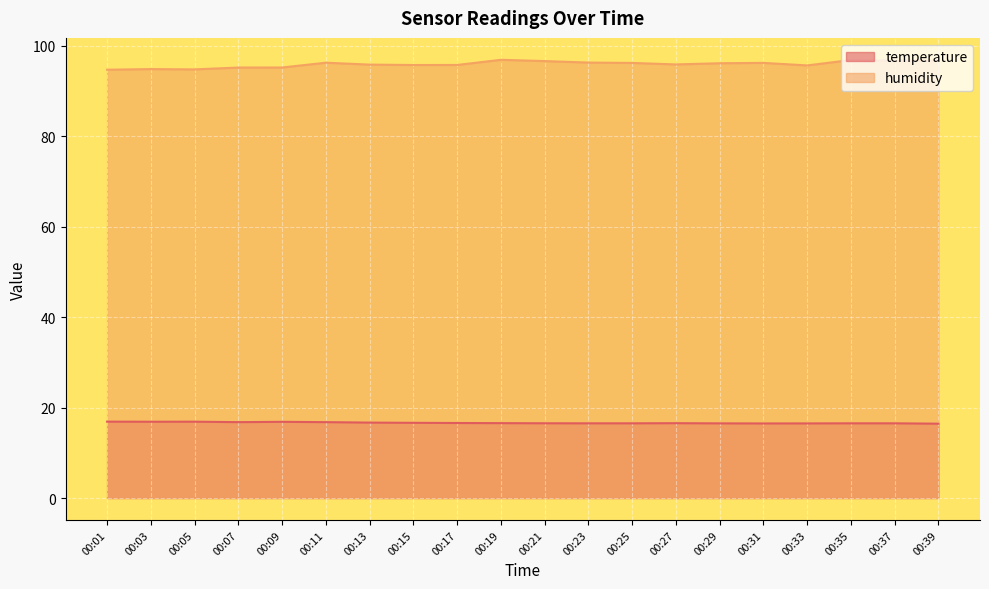

List the labels in order of humidity value, largest first.

00:19, 00:35, 00:39, 00:37, 00:21, 00:23, 00:11, 00:31, 00:25, 00:29, 00:27, 00:13, 00:17, 00:15, 00:33, 00:09, 00:07, 00:03, 00:05, 00:01